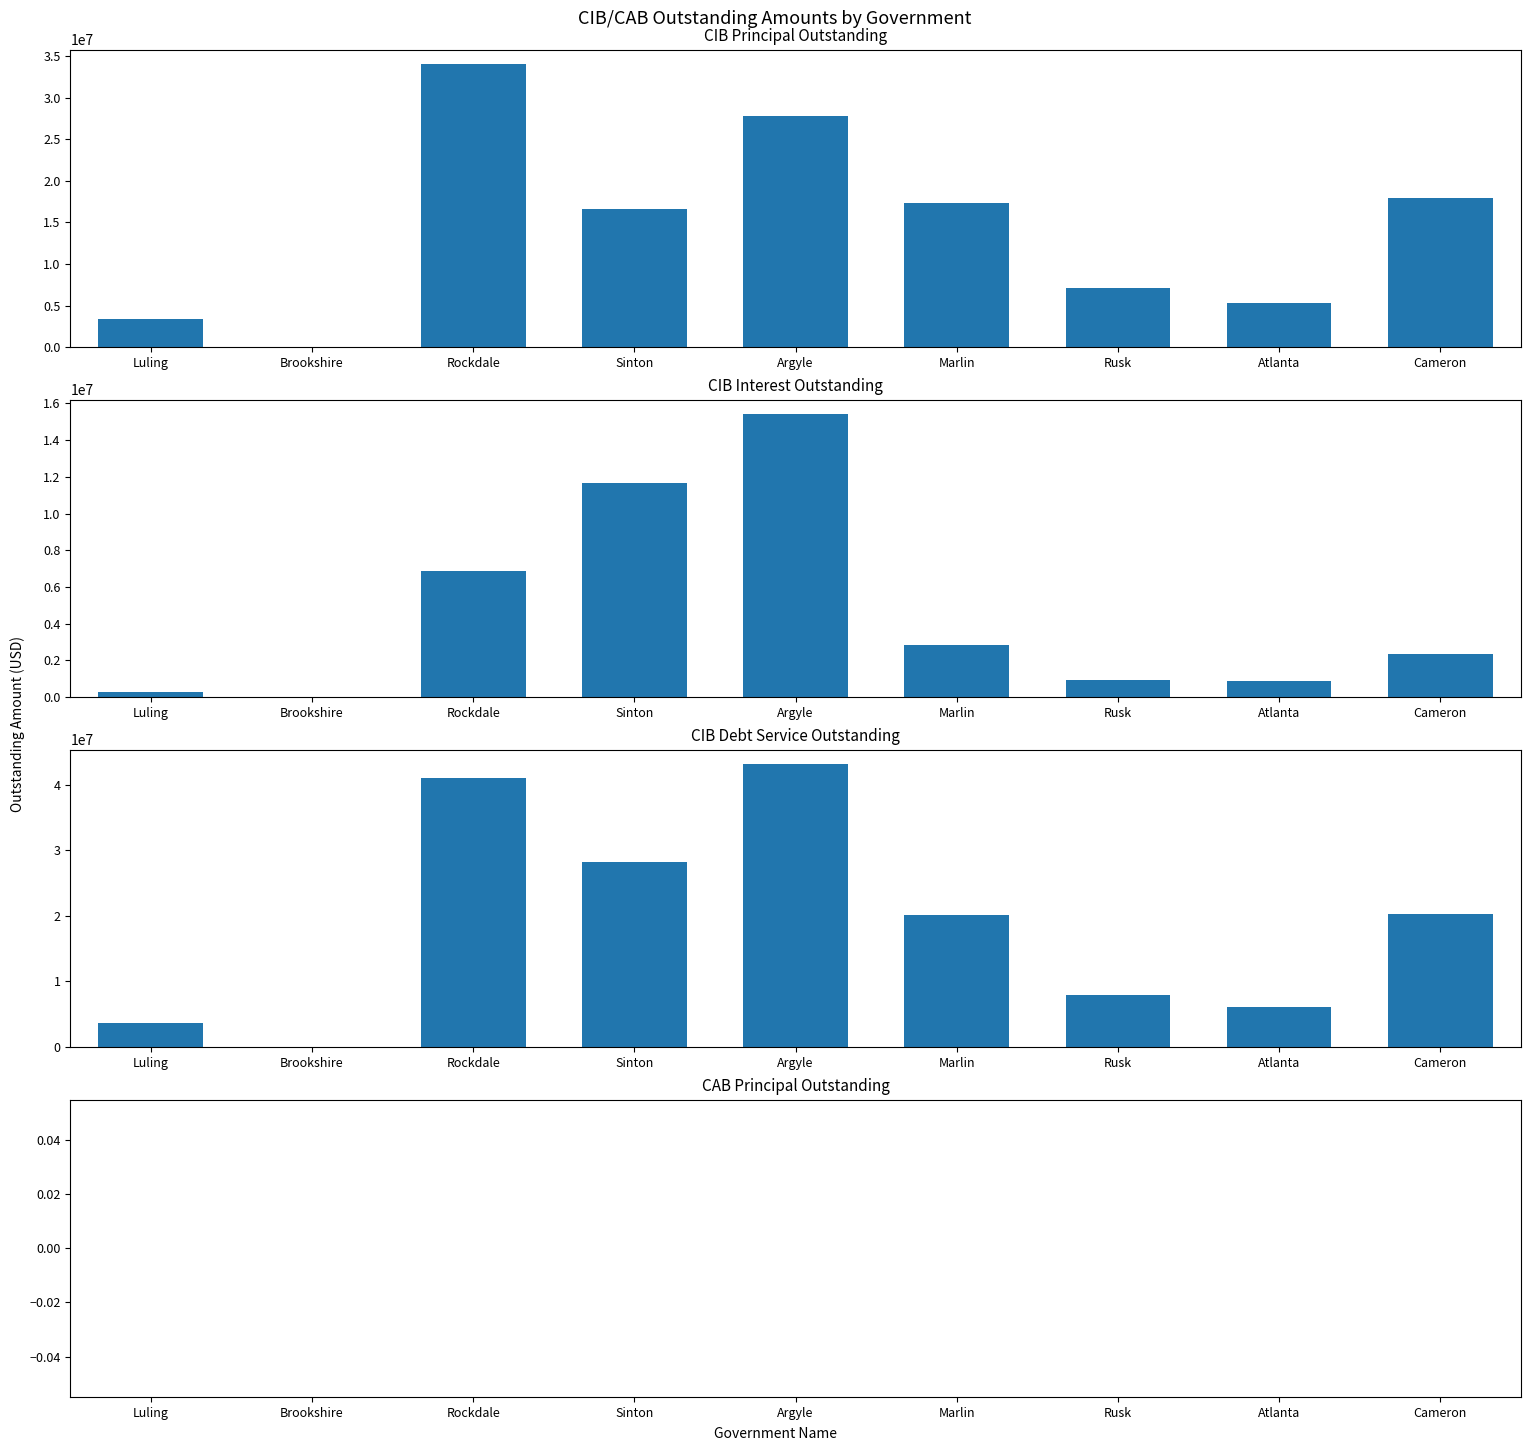

True or false: CABPrincipalOutstanding has a value of 0.0 at Sinton.

True